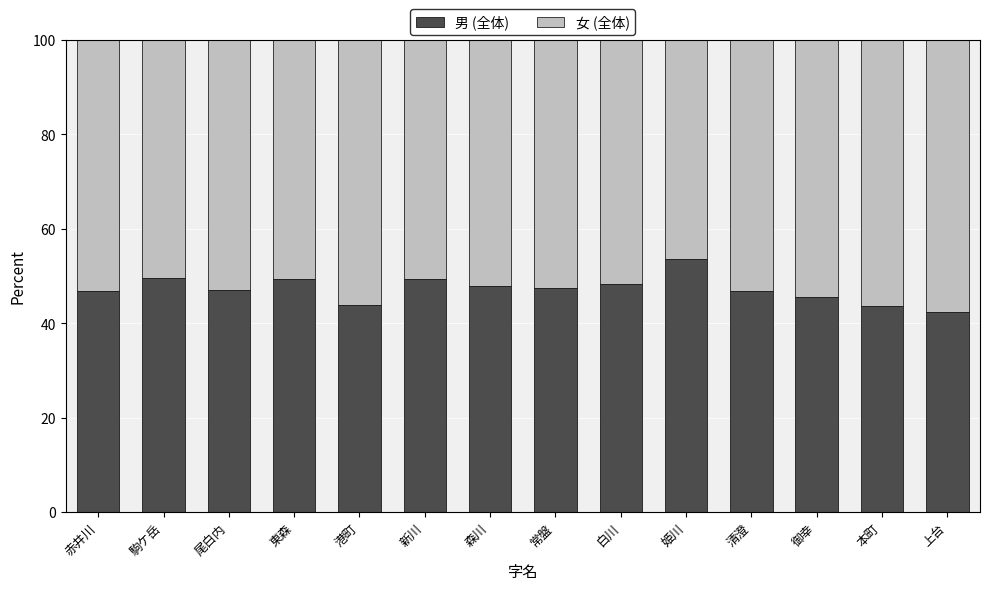

What is the maximum value for 男 (全体)?

53.6